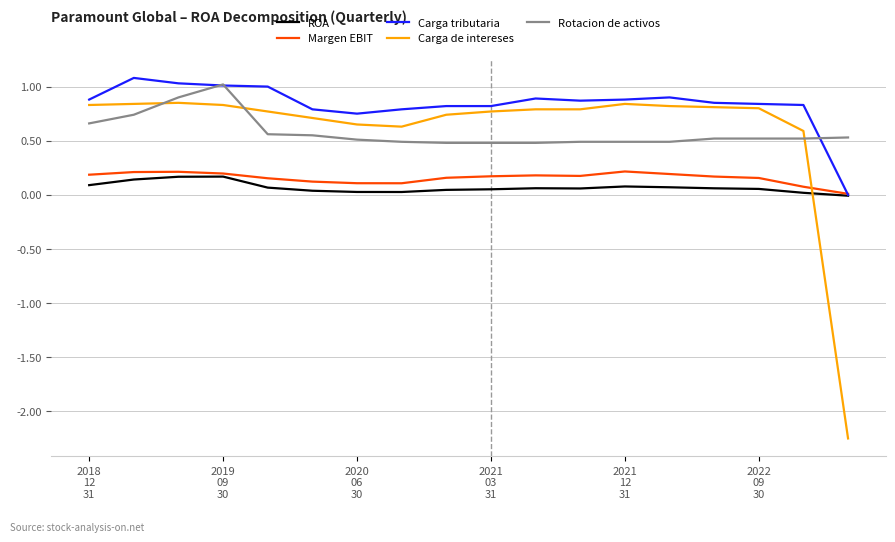

How many times do Carga de intereses and Margen EBIT cross each other?

1